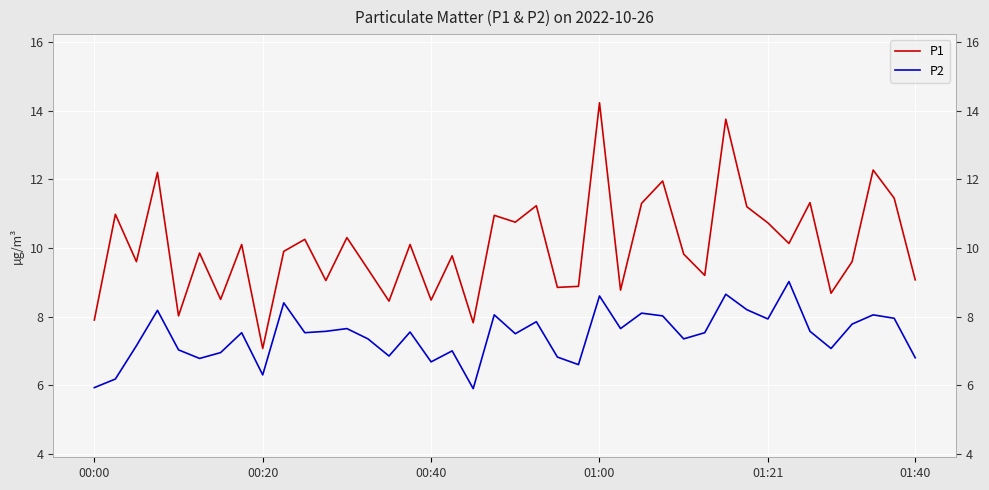

The P1 series shows 5.6 at 01:21. True or false?

False